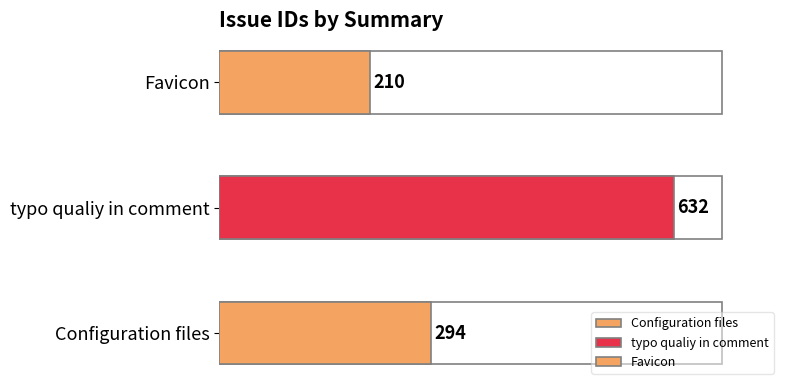

What is the value of the 3rd bar from the left?

210